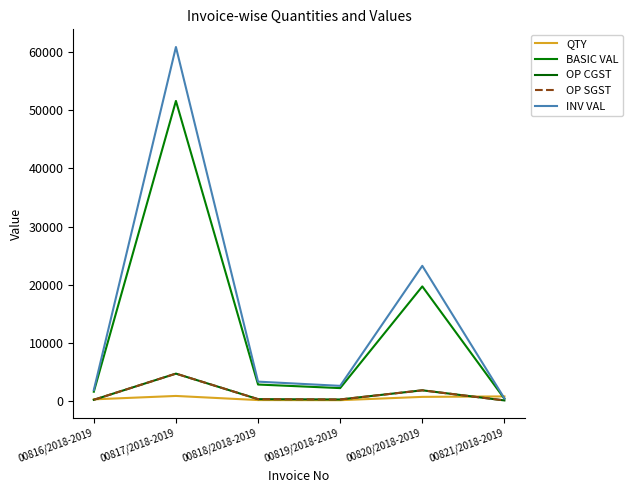

What is the label of the 4th point from the right?

00818/2018-2019